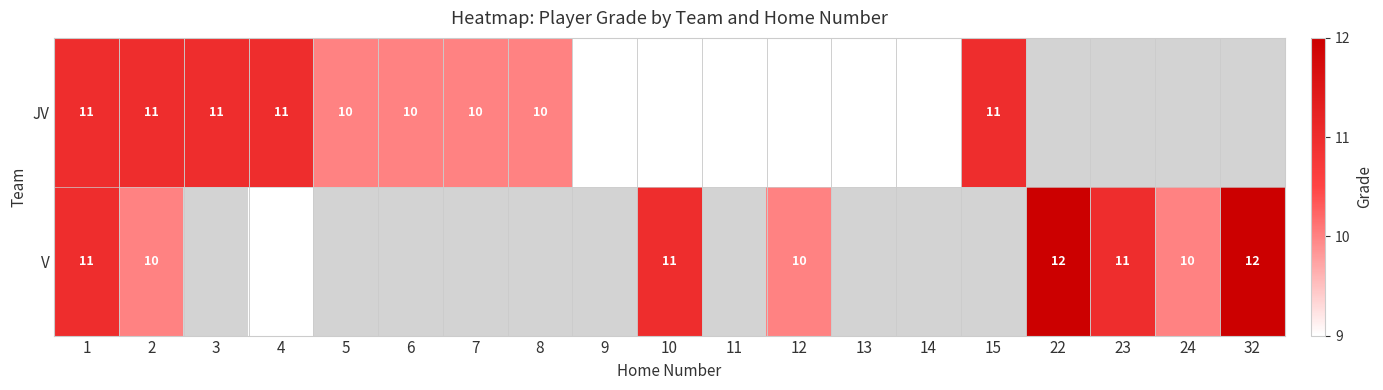

What is the maximum value shown in the chart?

12.0